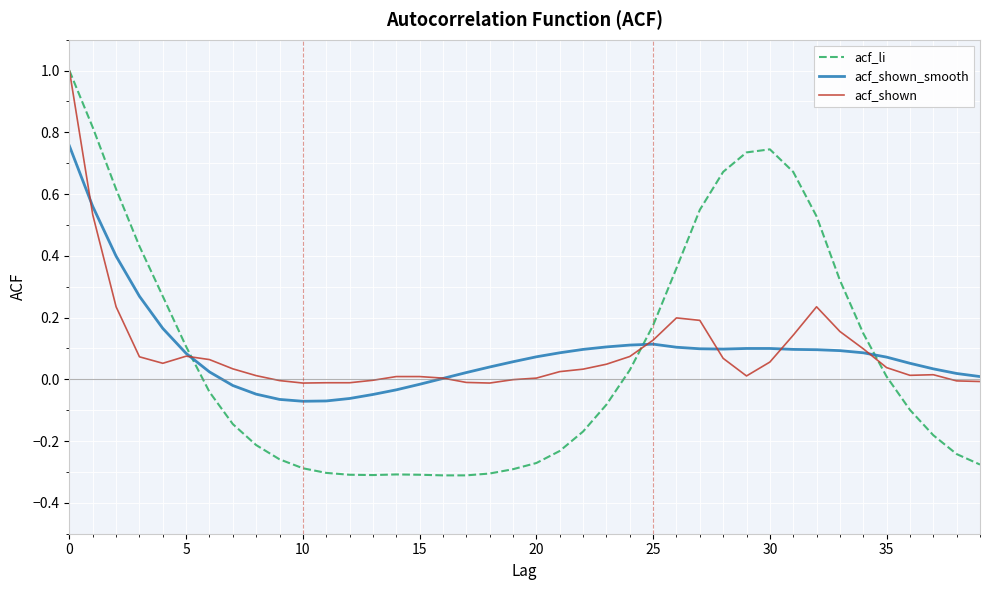

What is the sum of all acf_shown_smooth values?

3.6